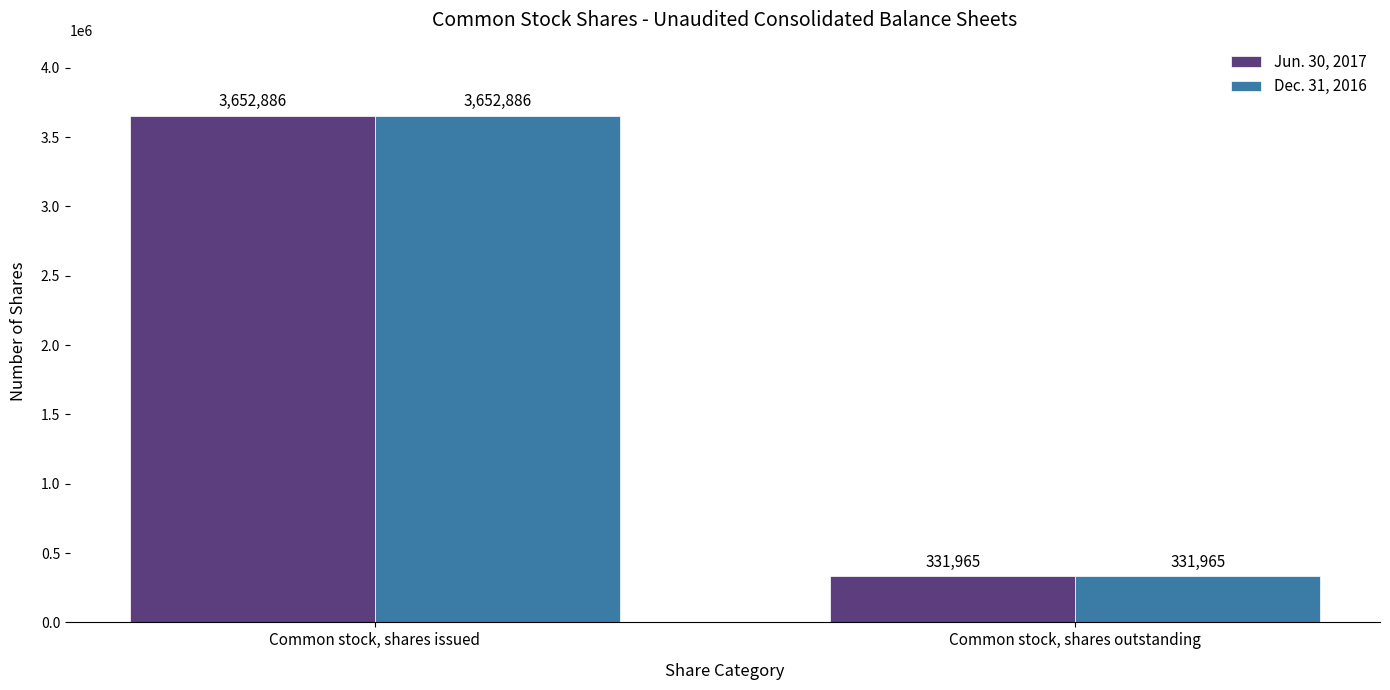

Which category has the highest value in the Jun. 30, 2017 series?

Common stock, shares issued